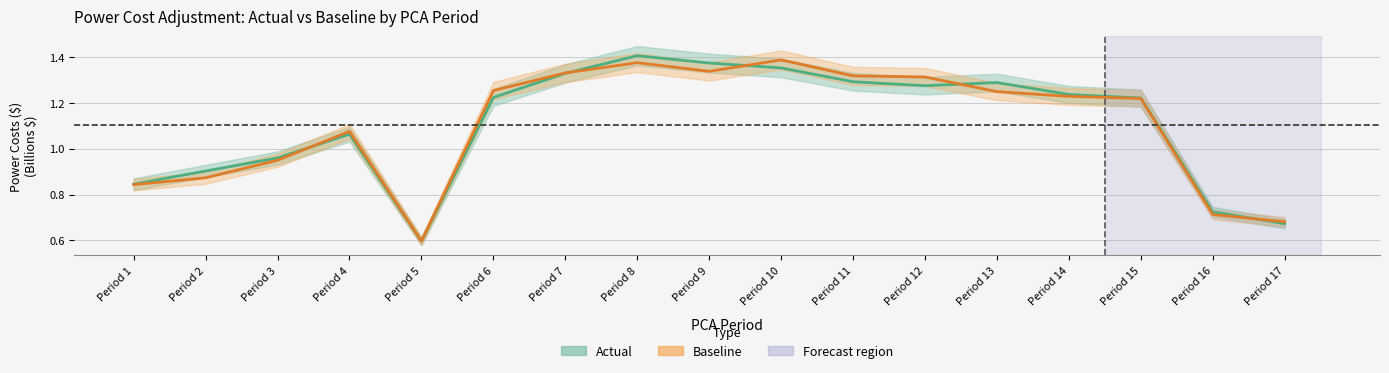

How many lines are shown in the chart?

2